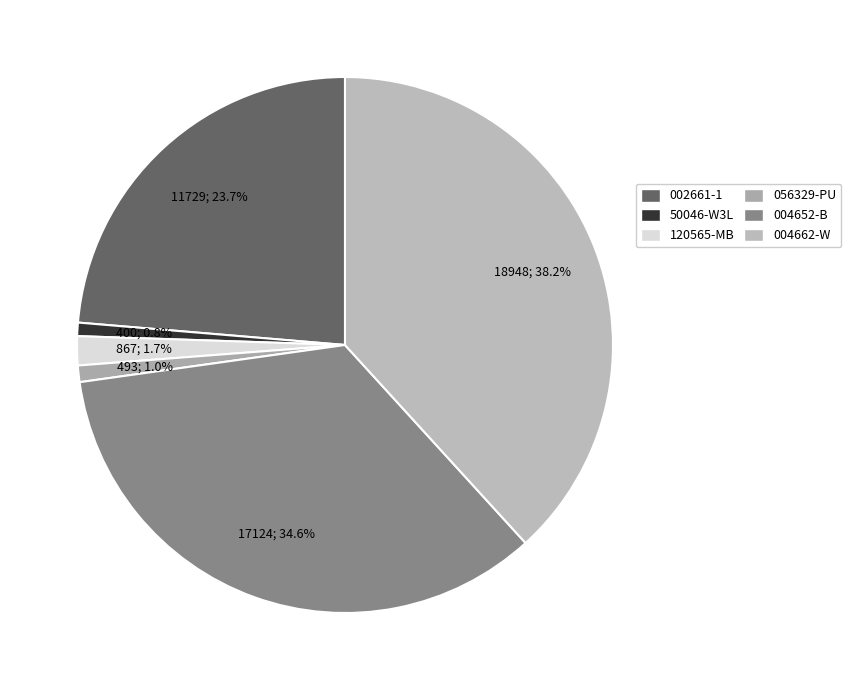

How many slices are in this pie chart?

6